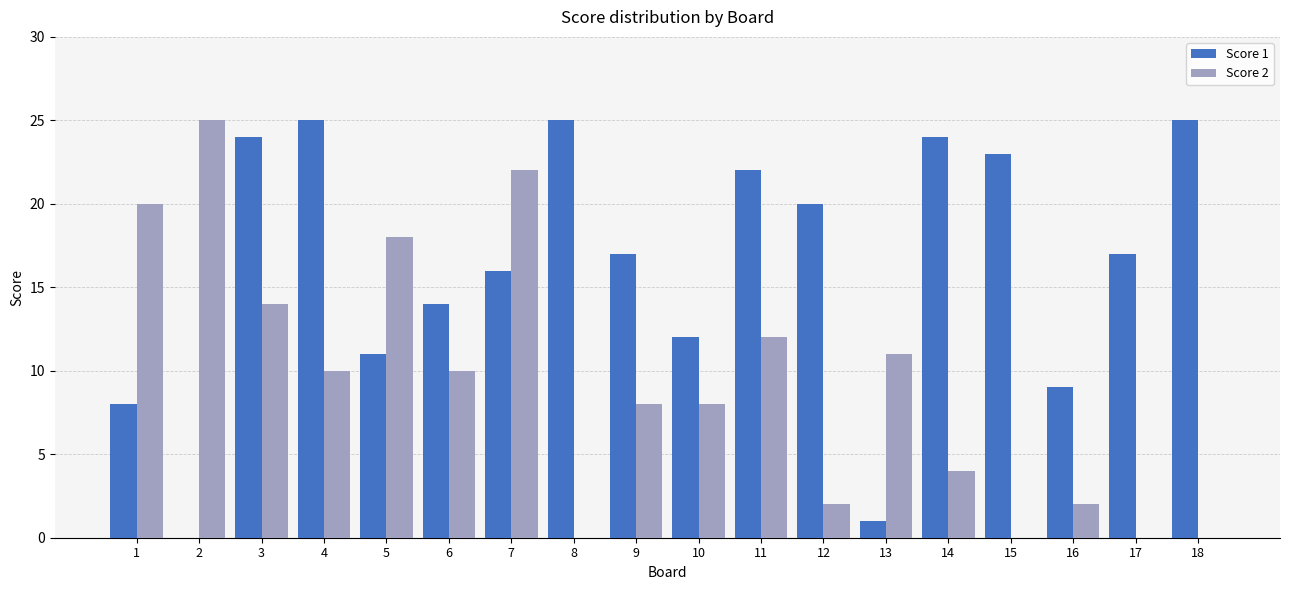

Between 6 and 16, which series saw the biggest shift?

Score 2